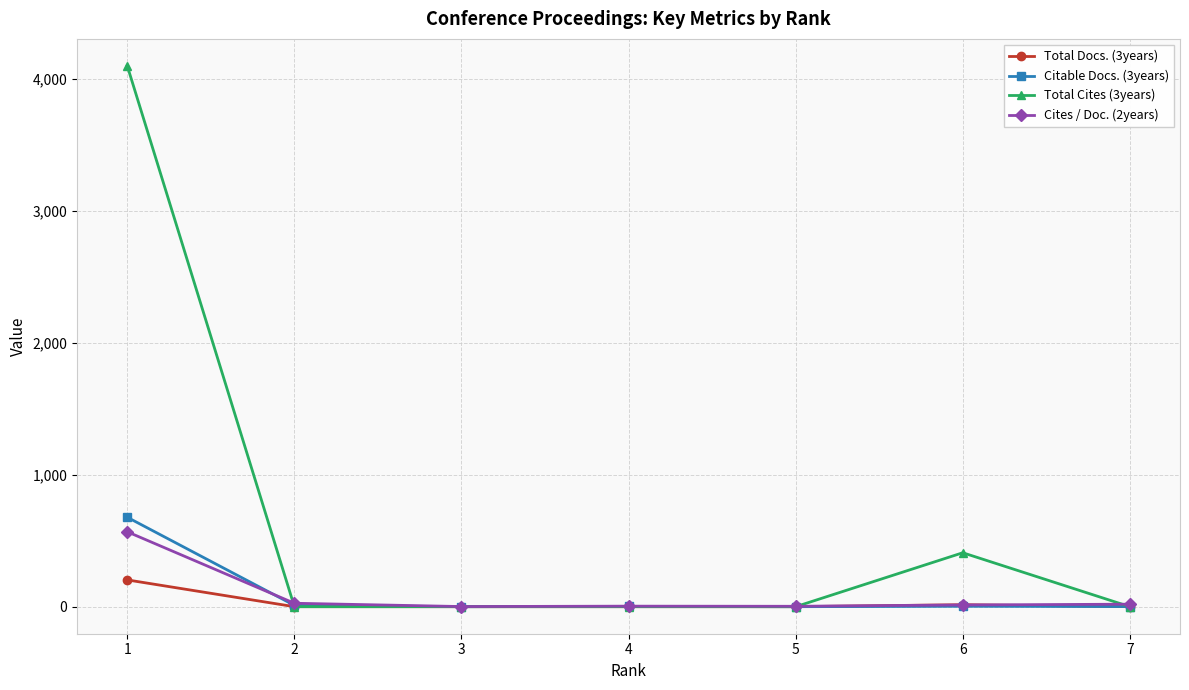

Which series has the largest total across all categories?

Total Cites (3years)